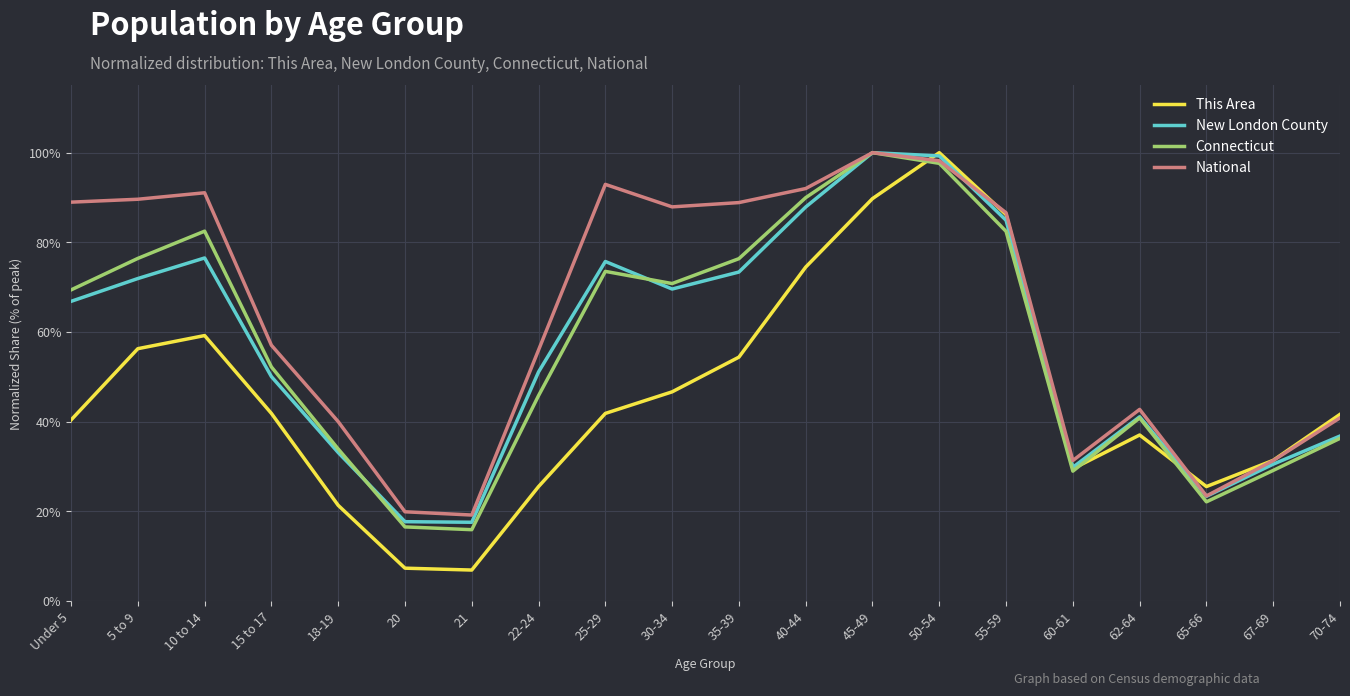

How many times do This Area and New London County cross each other?

3